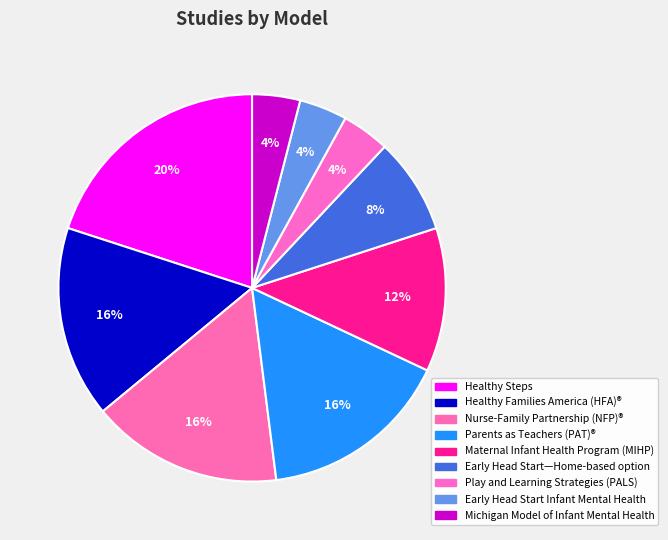

How many slices are in this pie chart?

9